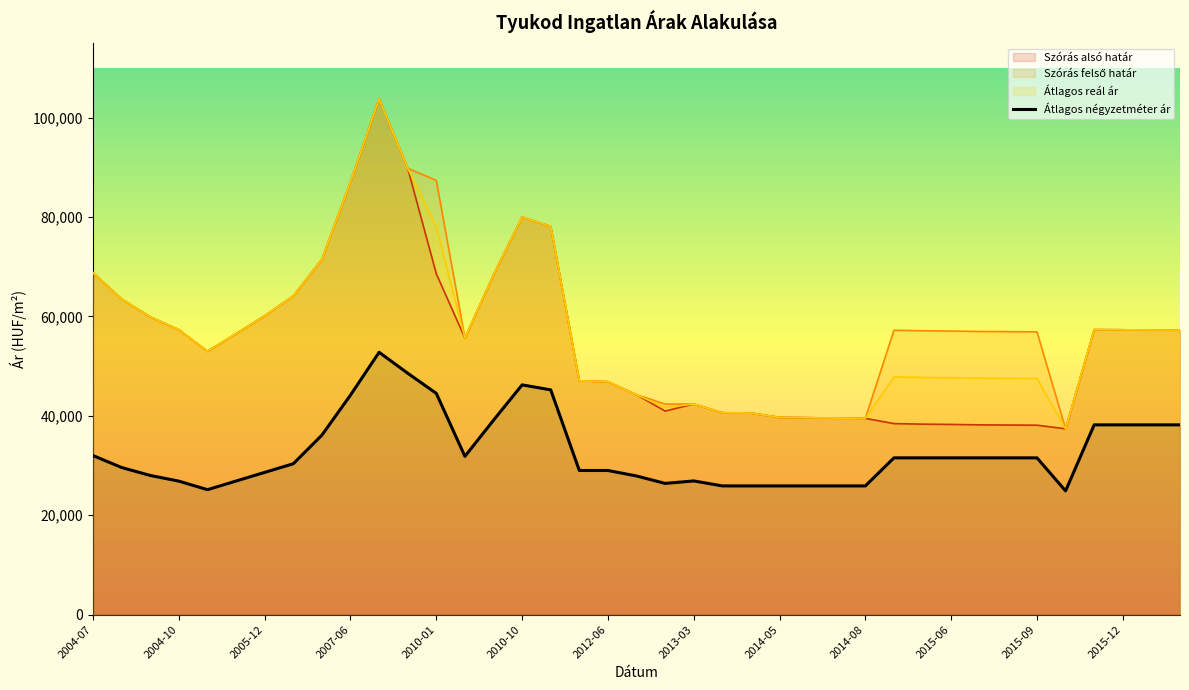

Where is the data nearest to the value 38838?

14